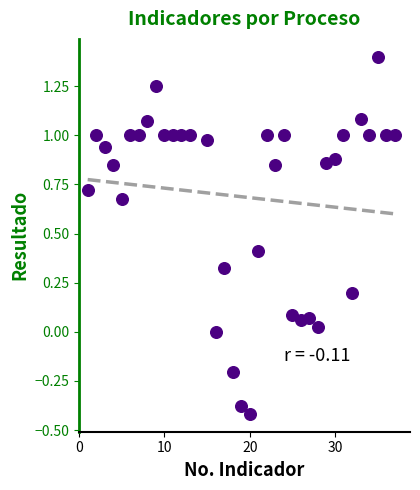

What is the range of X values (max minus min)?

36.0